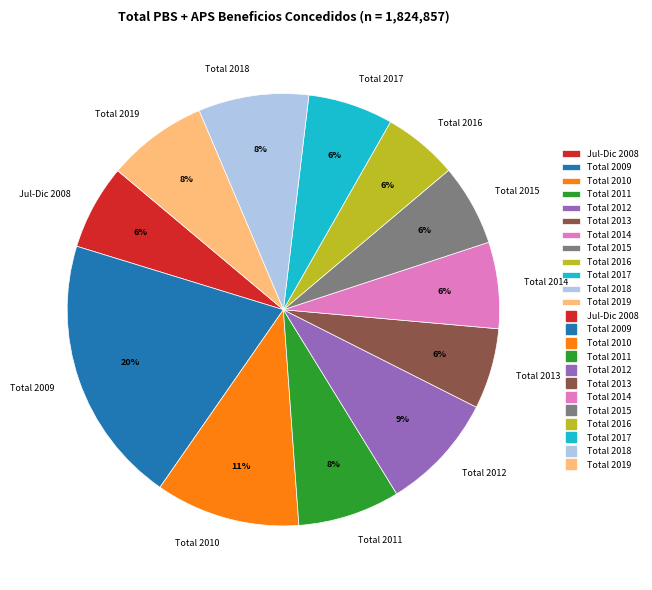

Which slice is the largest?

Total 2009